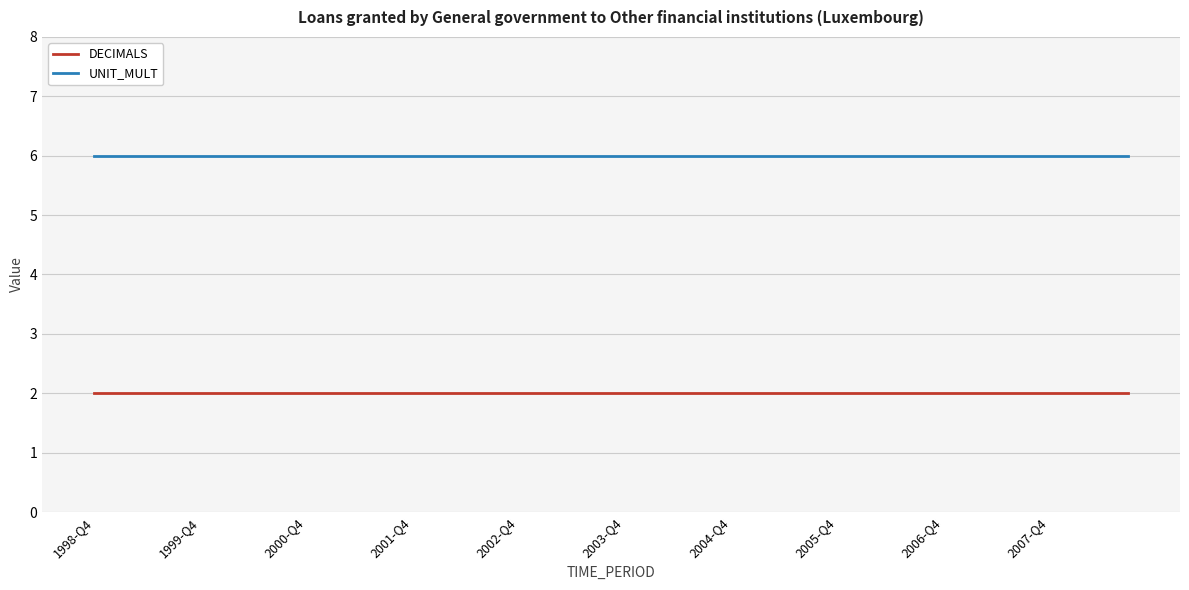

What is the lowest value of the DECIMALS series?

2